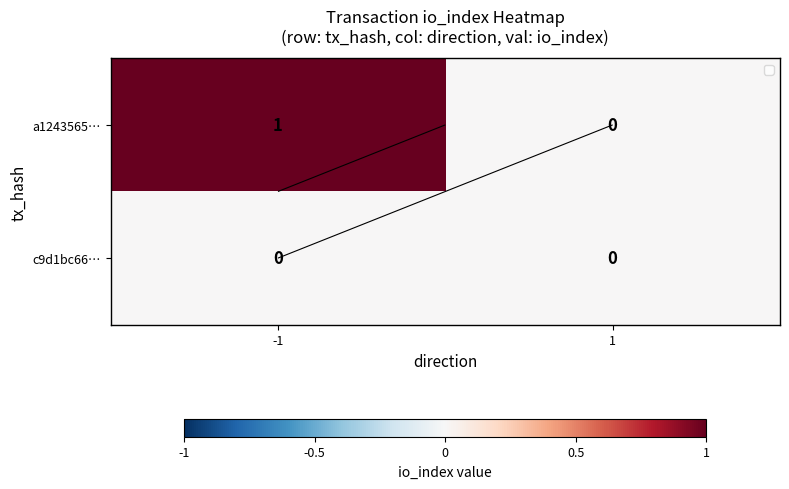

What is the sum of the a1243565… values at 1 and -1?

1